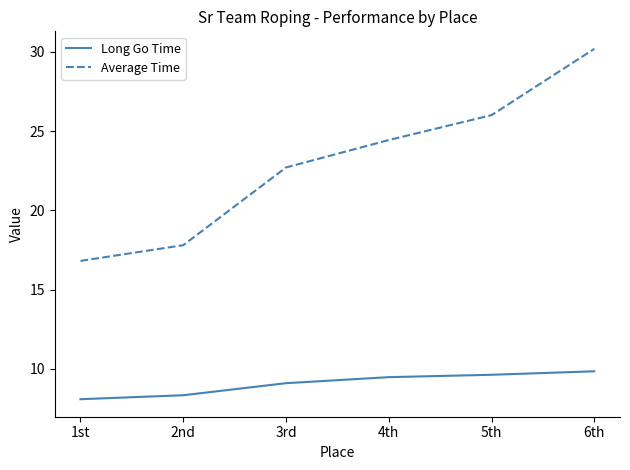

Which category has the highest value across all series?

6th